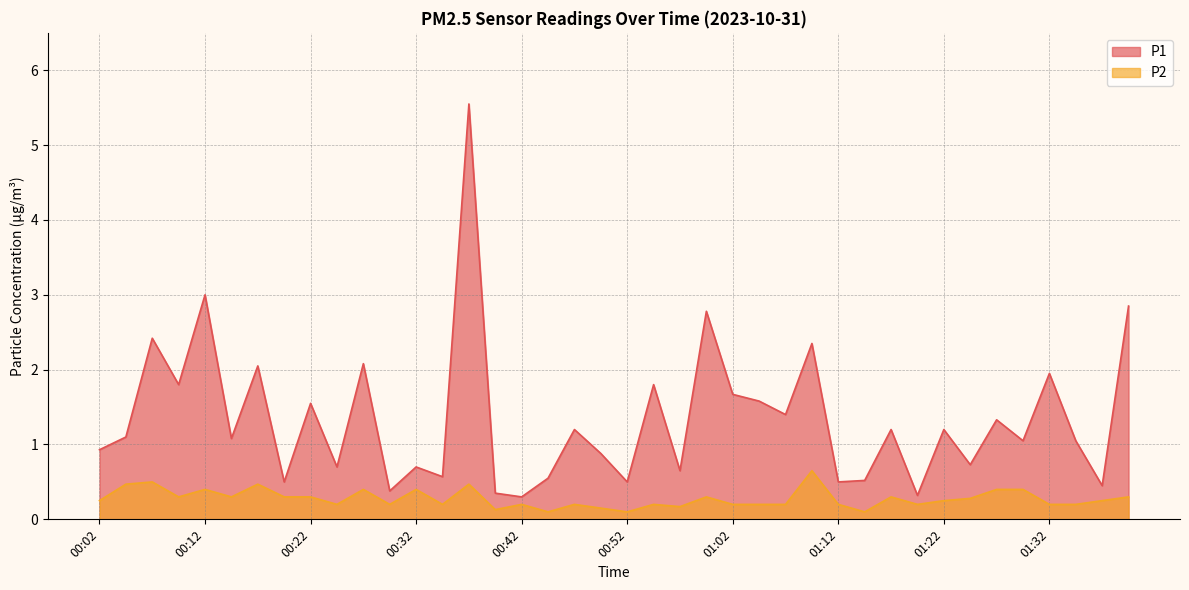

Rank the series by their average value, from lowest to highest.

P2, P1